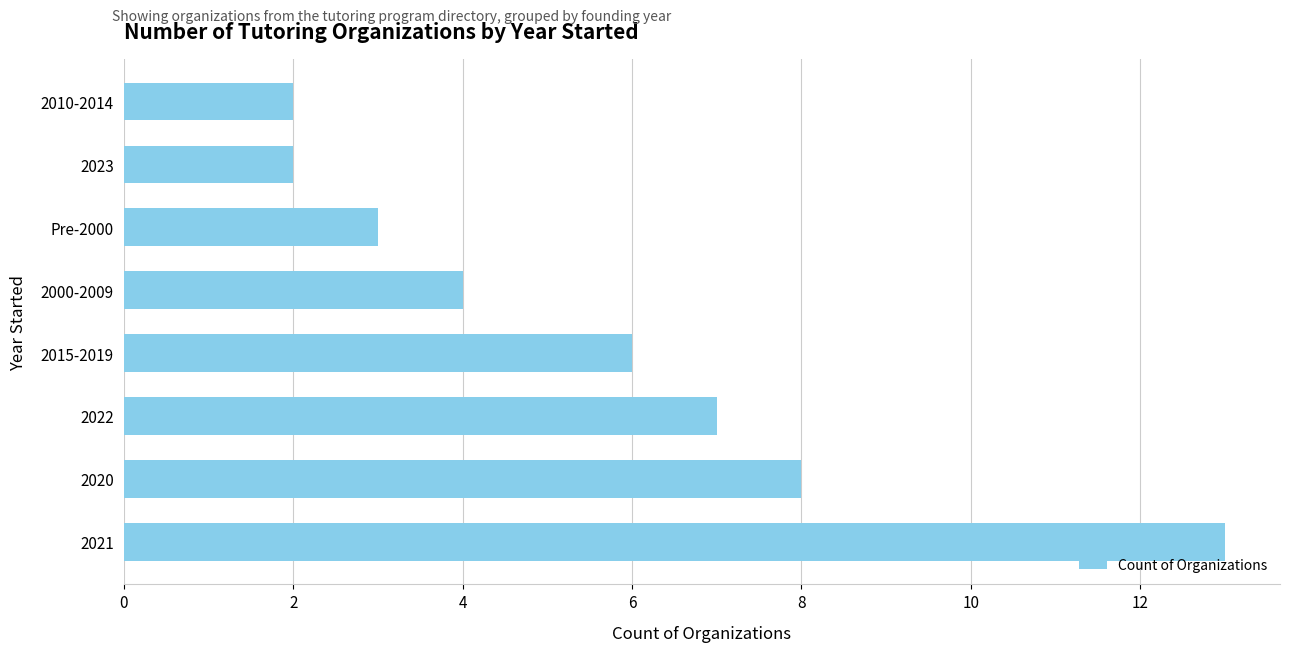

The value at 2022 is 7. True or false?

True